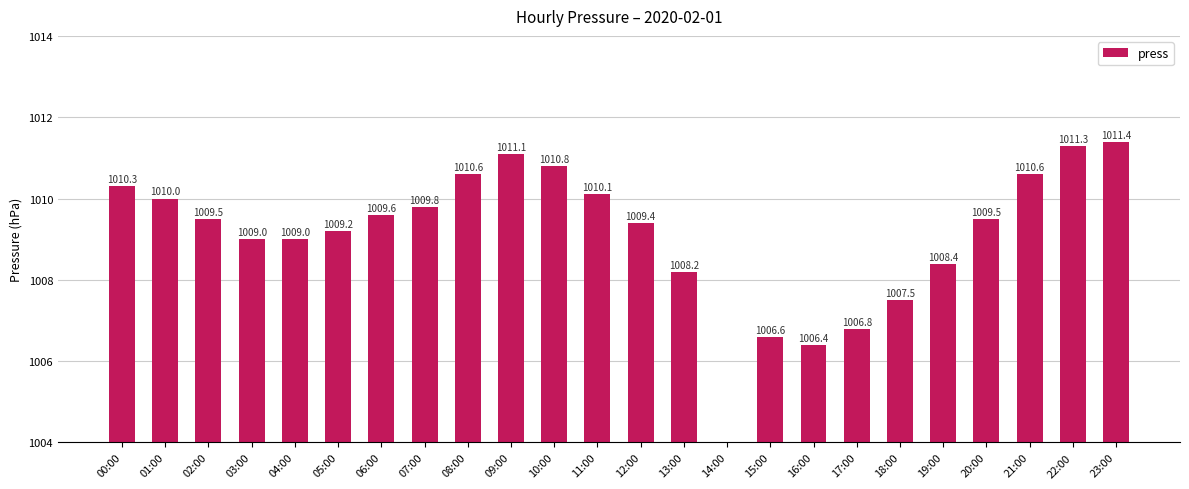

The chart shows a value of 1009.0 at 04:00. True or false?

True